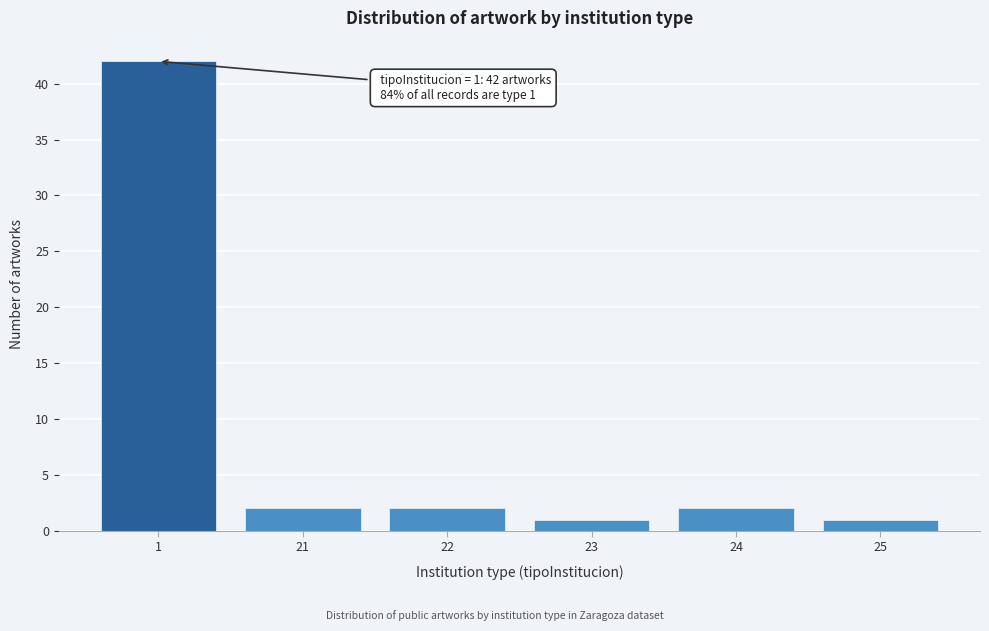

Reading left to right, what are all the values shown in this chart?

42	2	2	1	2	1